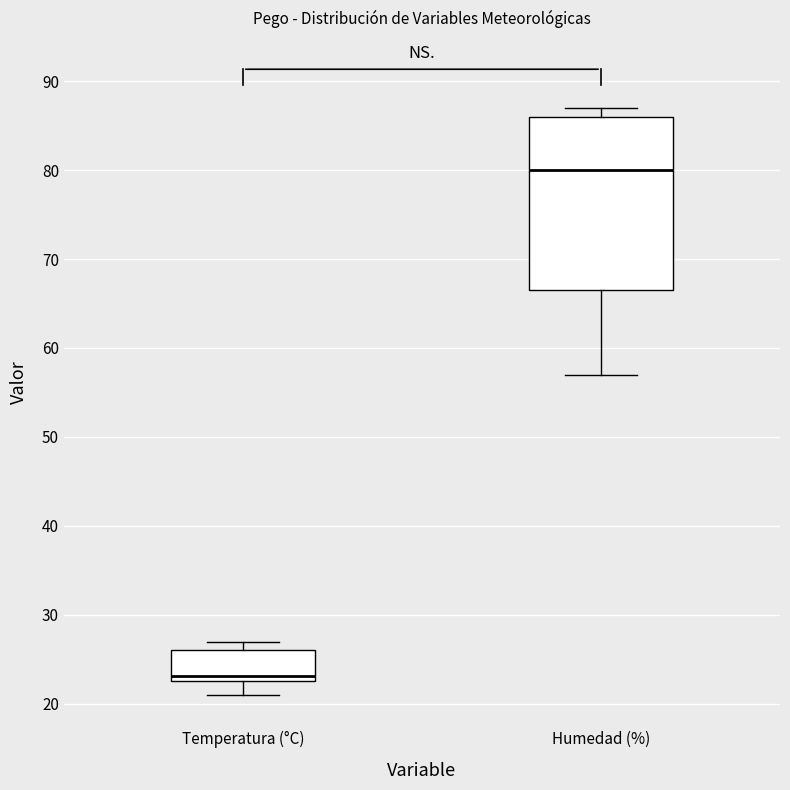

Which box has the highest median line?

Humedad (%)